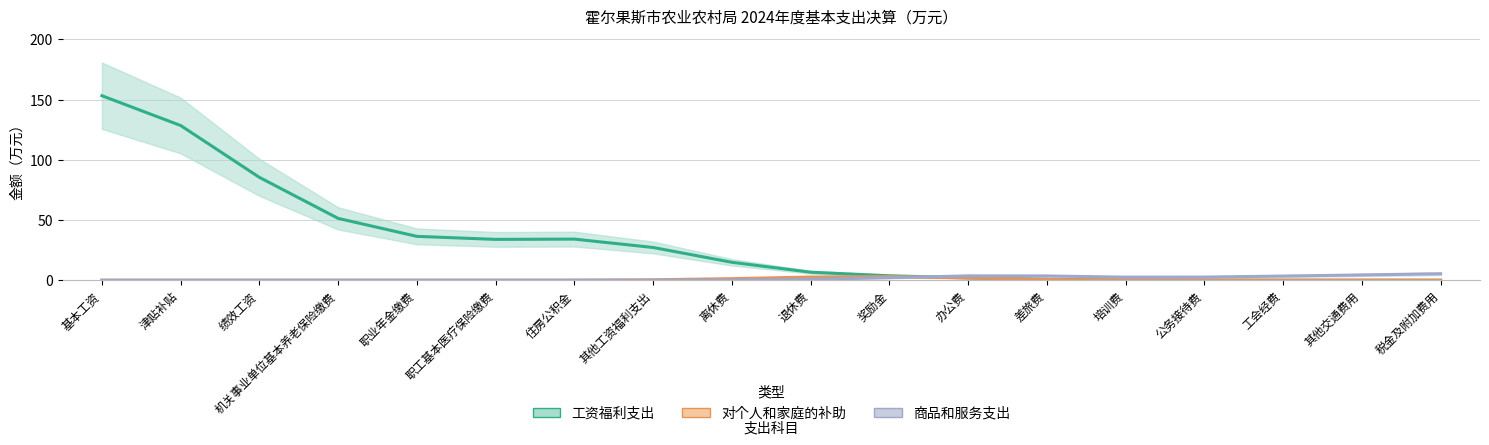

What are all the series names shown in the legend?

工资福利支出, 对个人和家庭的补助, 商品和服务支出